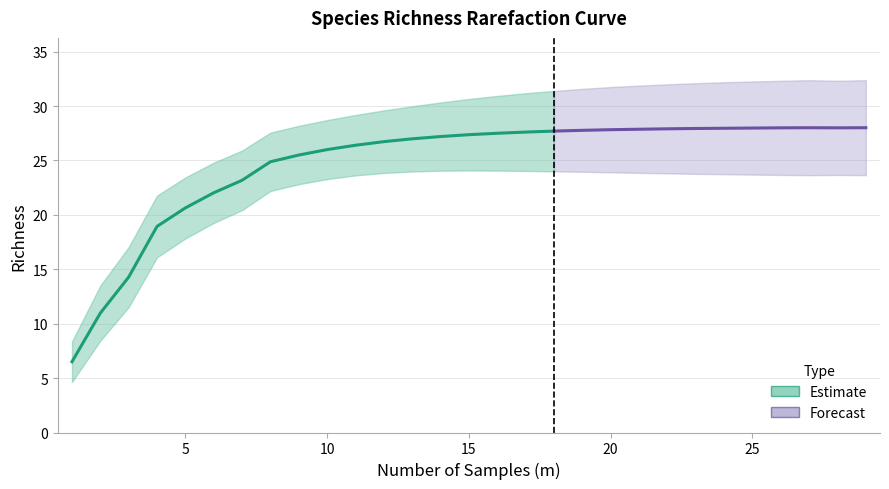

True or false: 95% LCL and 95% UCL intersect in this chart.

False